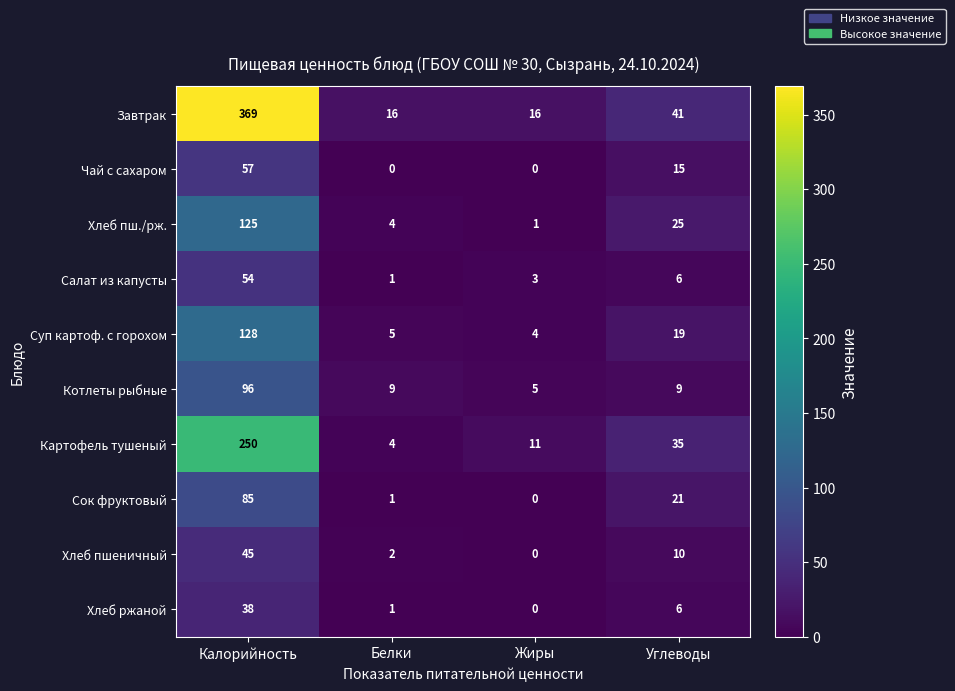

What is the sum of all Завтрак values?

442